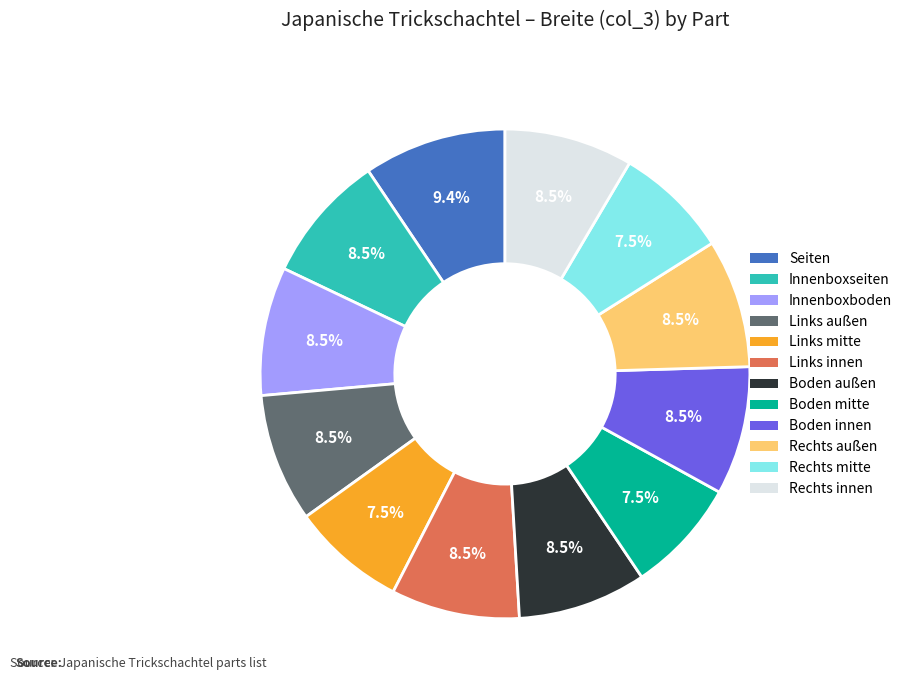

To the nearest percent, what is the difference between the Boden mitte and Seiten slice percentages?

2%